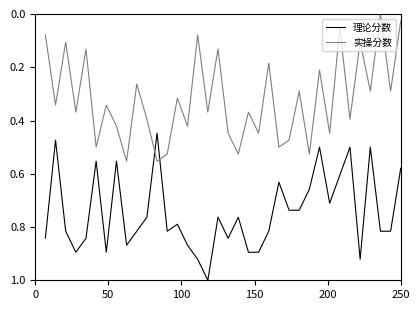

Rank the series by their average value, from highest to lowest.

理论分数, 实操分数